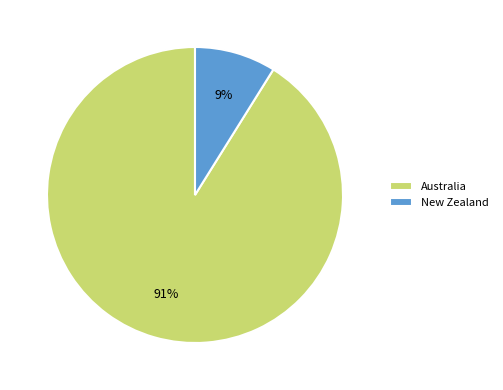

Is it true that Australia is 91% of the pie?

True